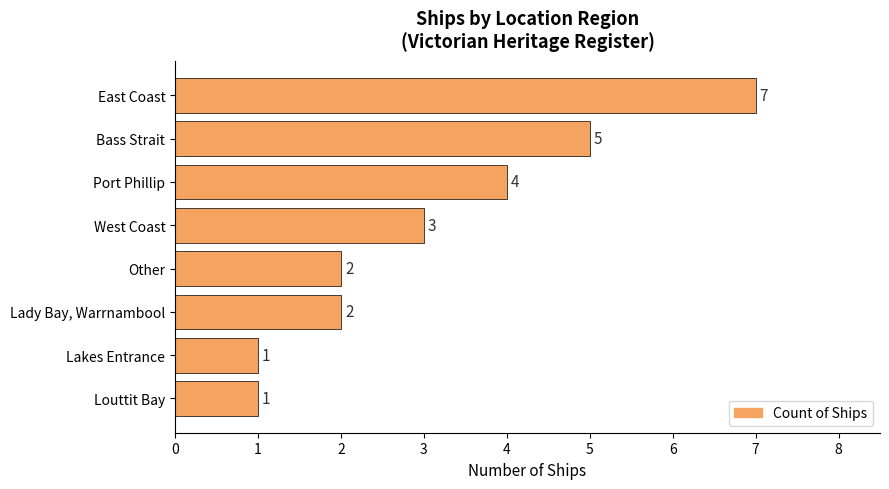

What is the sum of all values?

25